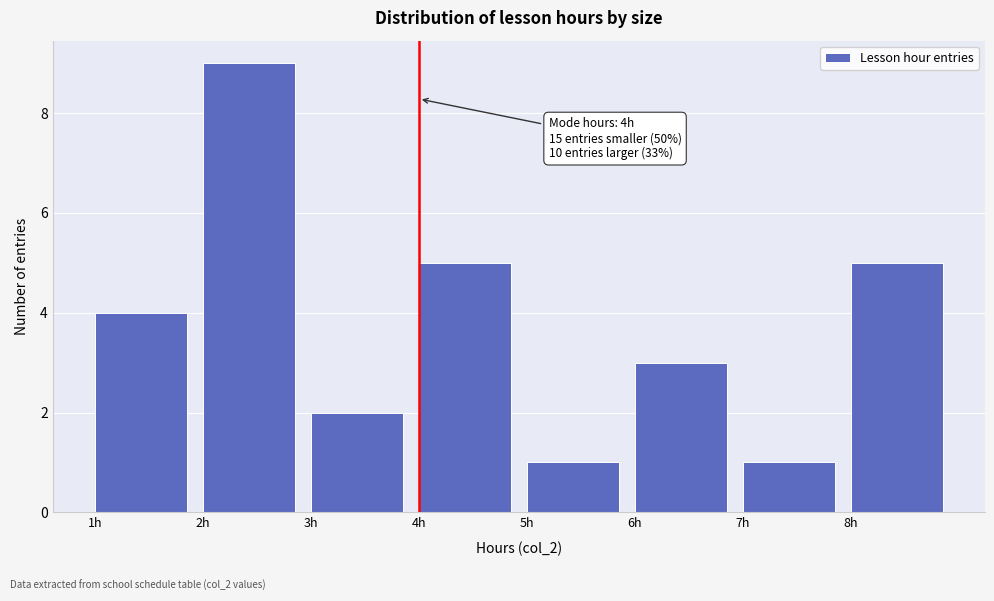

Which range on the x-axis has the tallest bar?

2 to 3